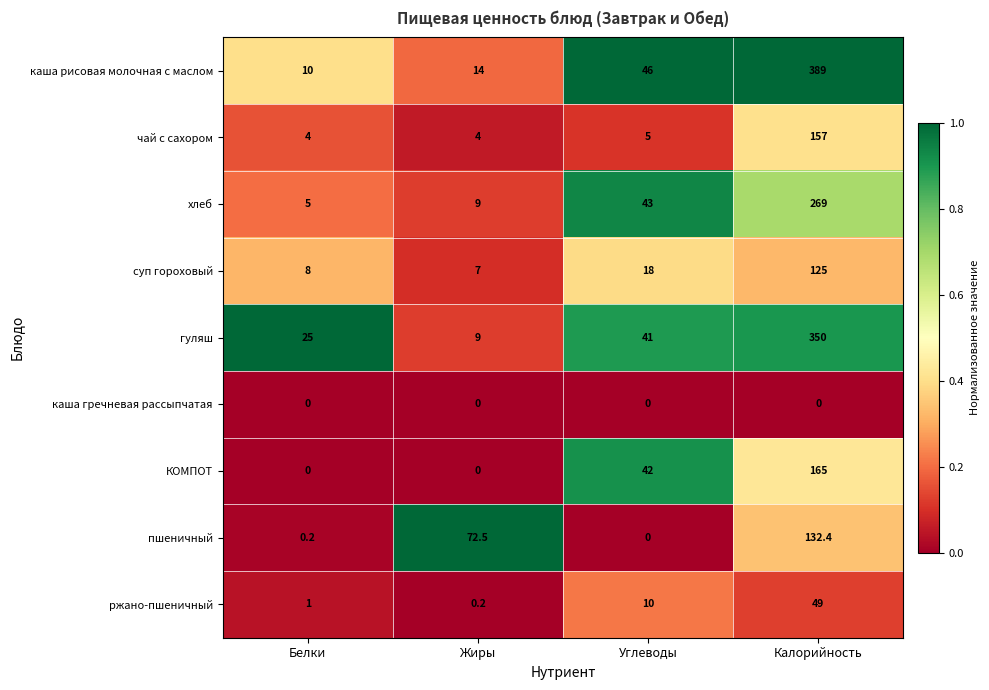

At which label does КОМПОТ reach its peak?

Калорийность